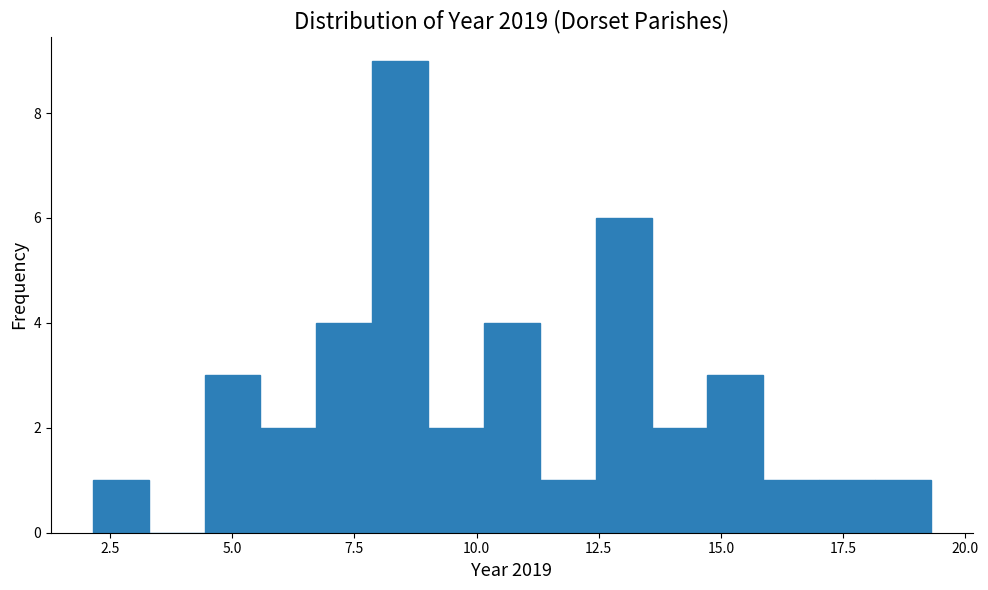

Read against the x-axis, roughly where is the centre of the tallest bar?

8.5